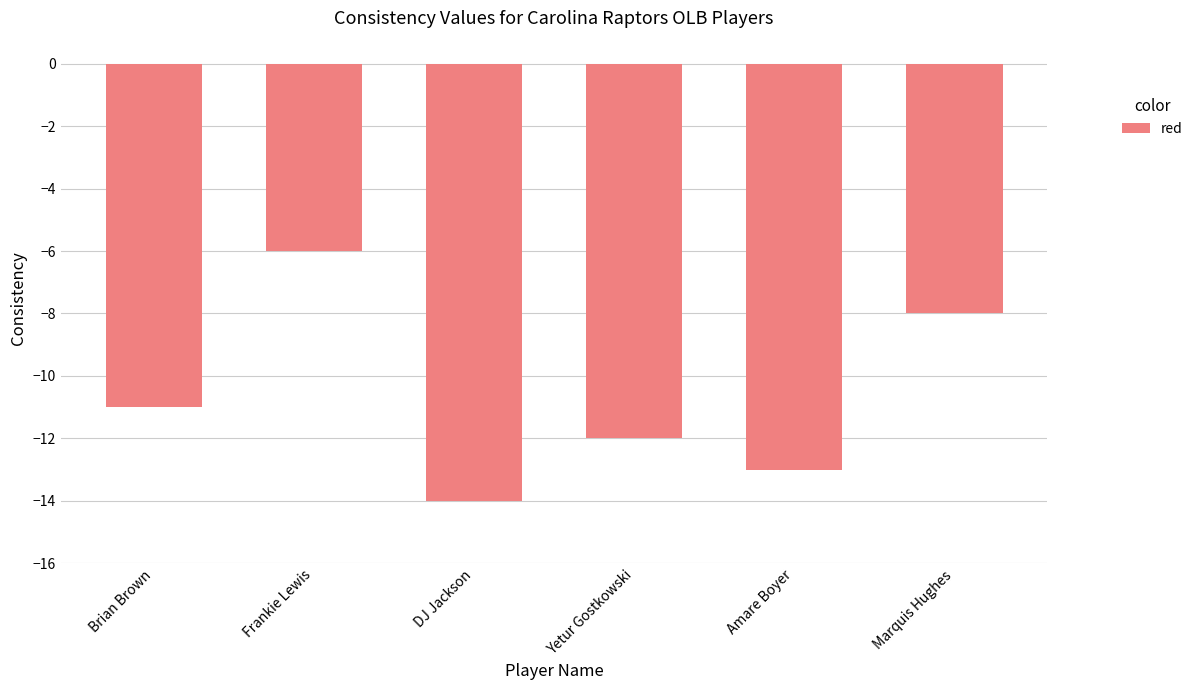

How many values are between -13 and -8?

4